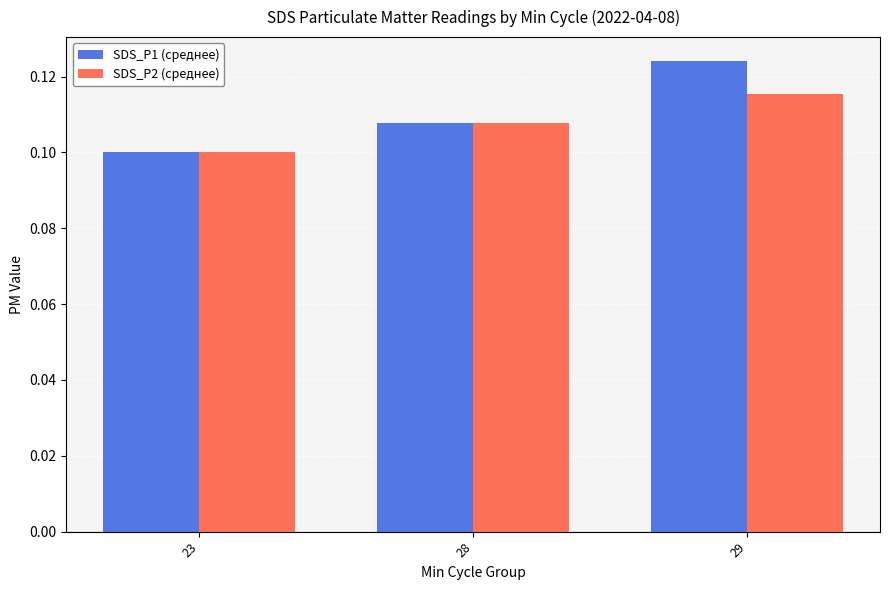

How many SDS_P1 (среднее) values are between 0 and 1?

3